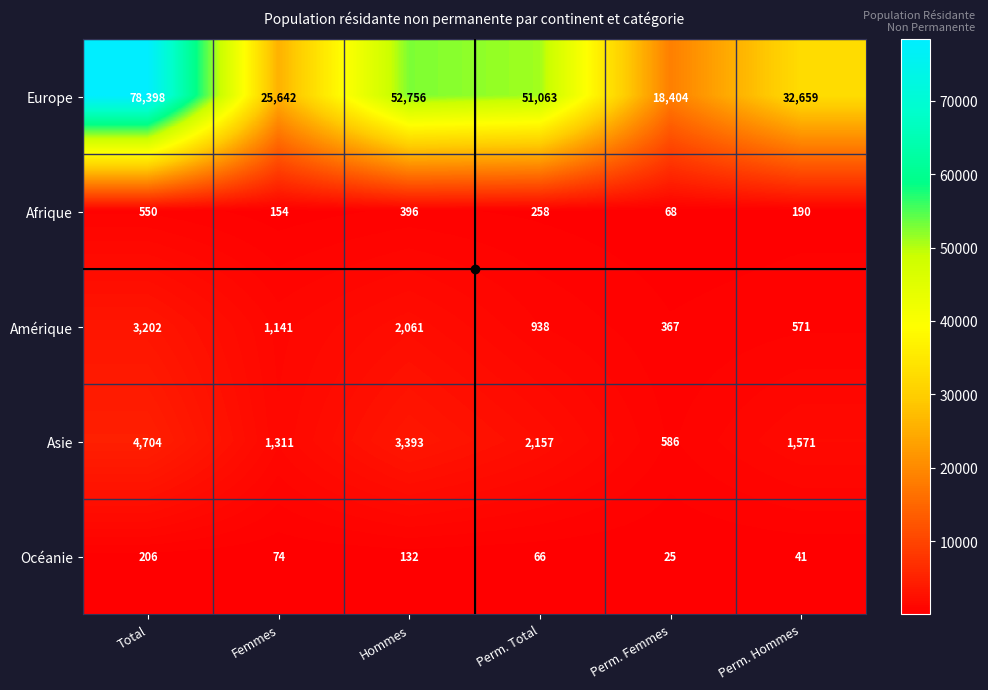

The value of Amérique at Perm. Femmes is 367. True or false?

True